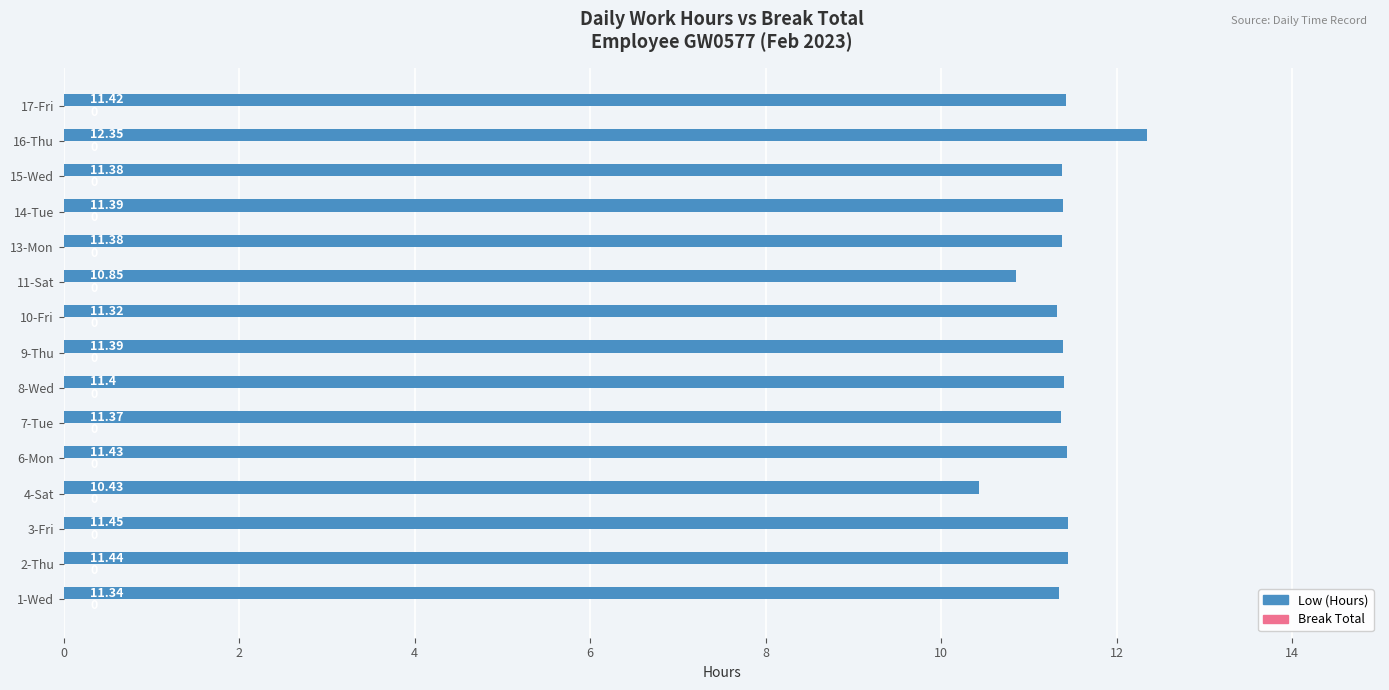

Approximately how many times larger is the value at 10-Fri compared to 2-Thu?

1.0